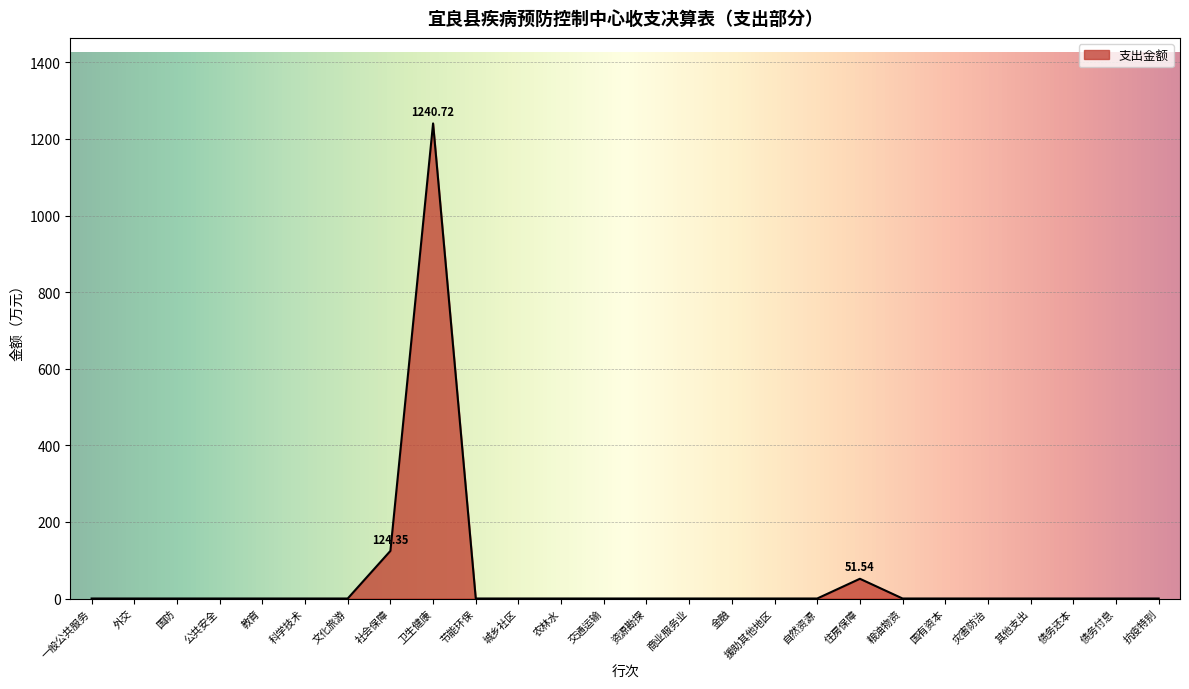

Which label corresponds to the largest value in the chart?

卫生健康